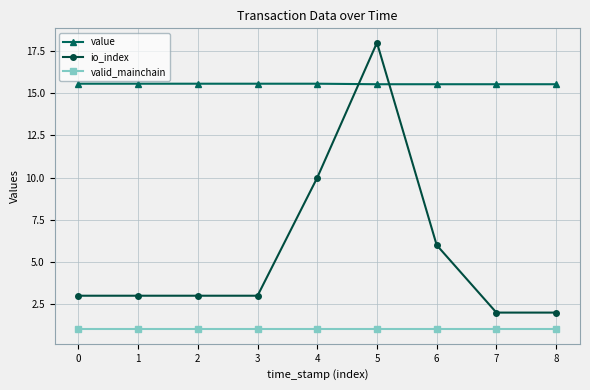

How many intersections are there between value and io_index?

2